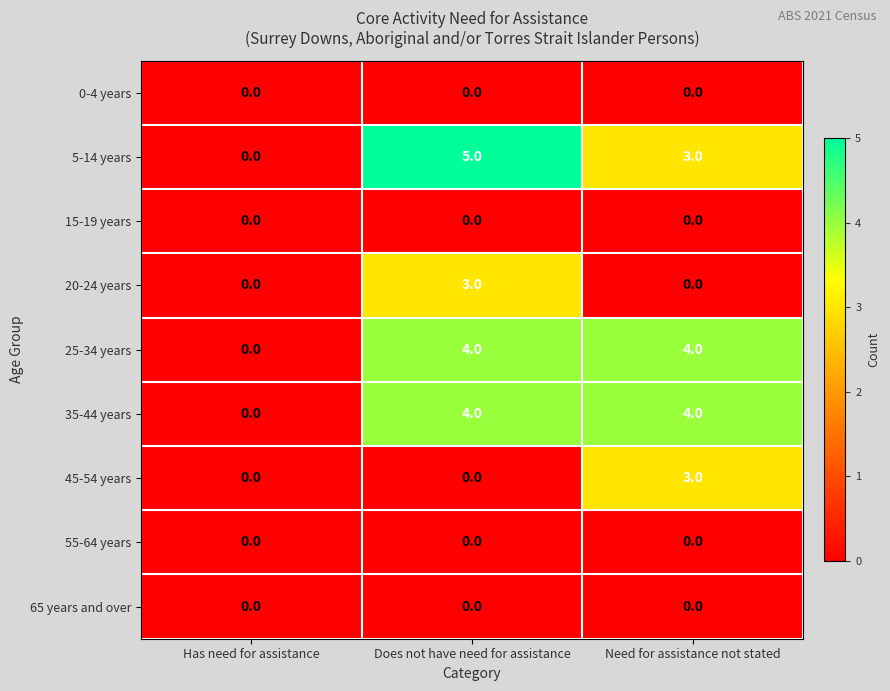

True or false: 35-44 years has a value of 1 at Need for assistance not stated.

False